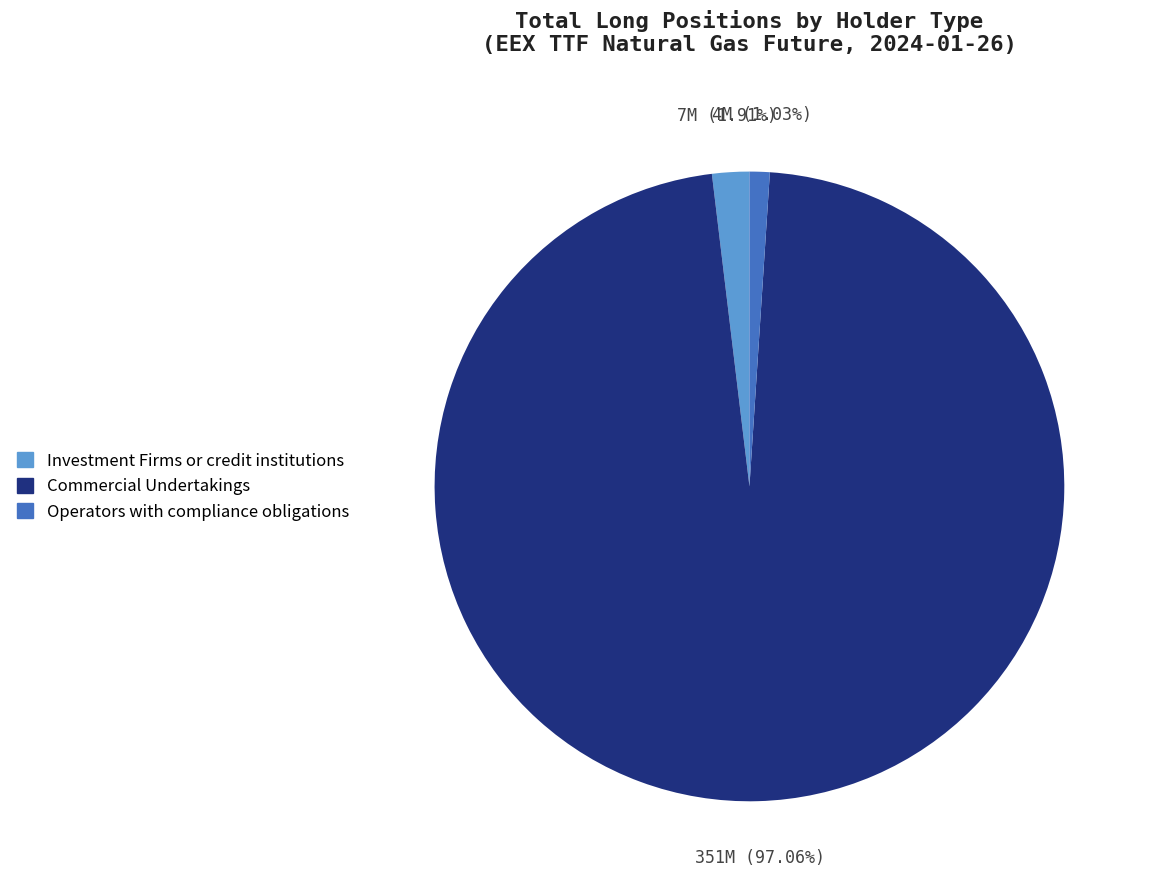

Does any single category account for the majority?

Yes